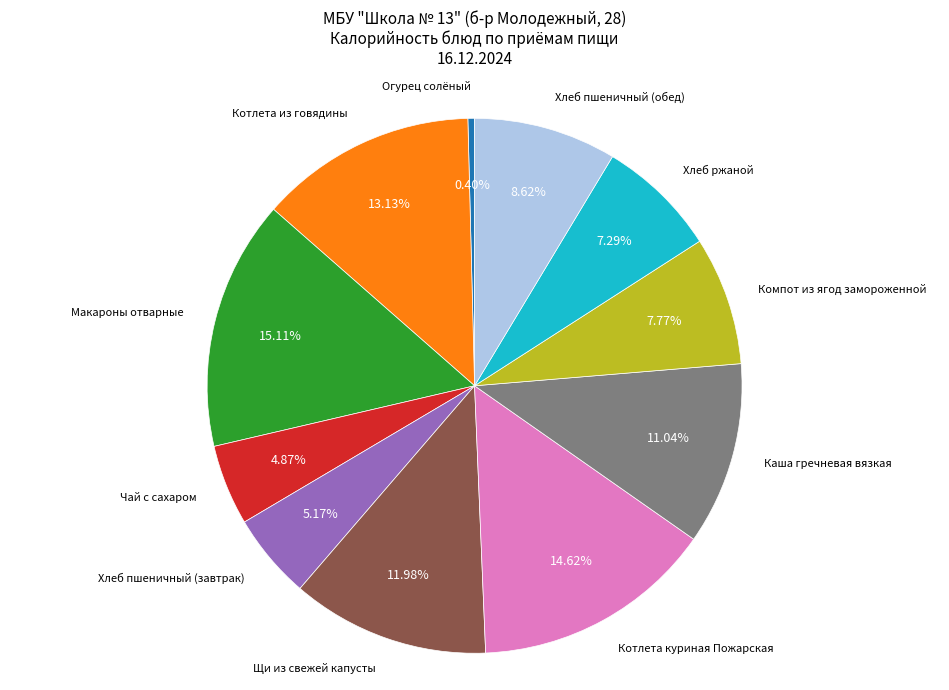

Combined, do Котлета куриная Пожарская and Каша гречневая вязкая account for over 50%?

No